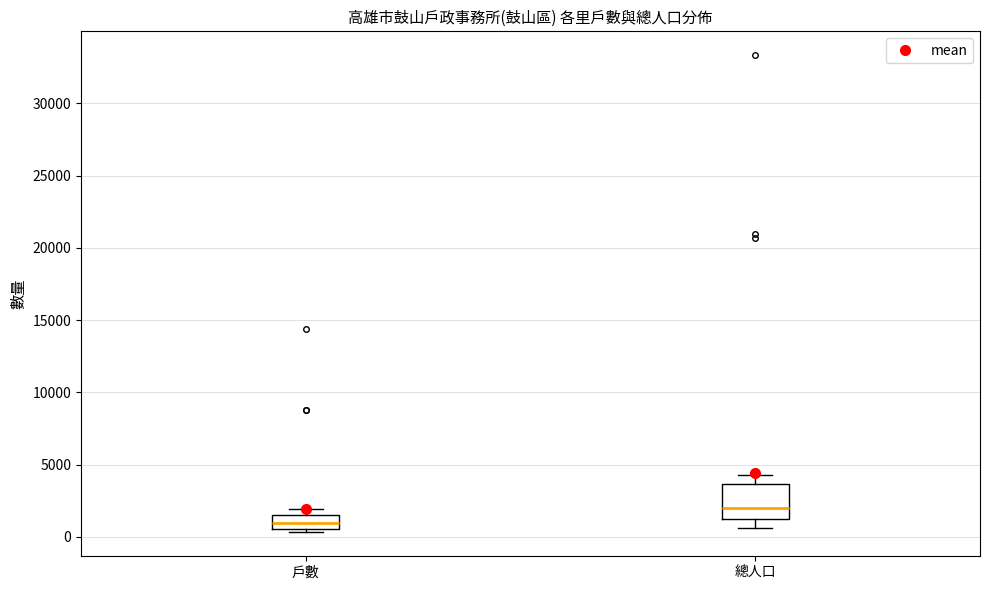

Which box is the tallest, from its lower edge to its upper edge?

總人口